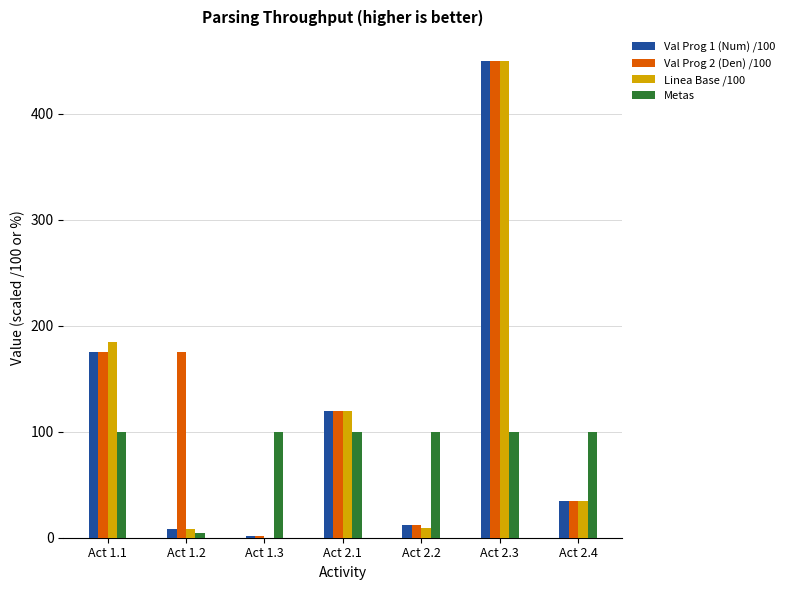

What is the greatest value displayed?

450.0